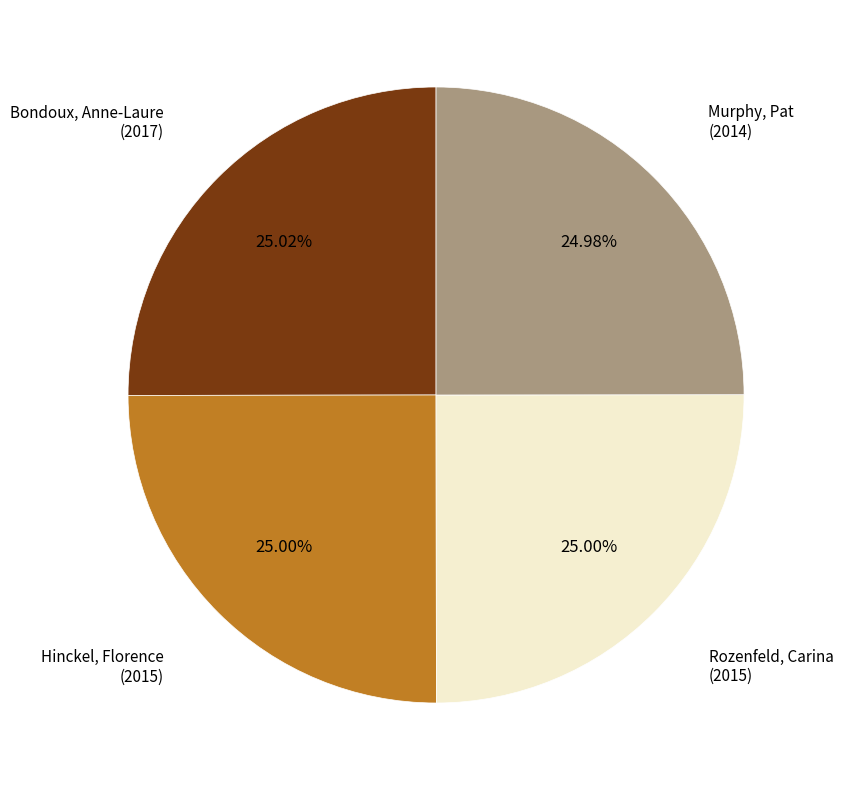

Is there any slice that represents more than half of the pie?

No